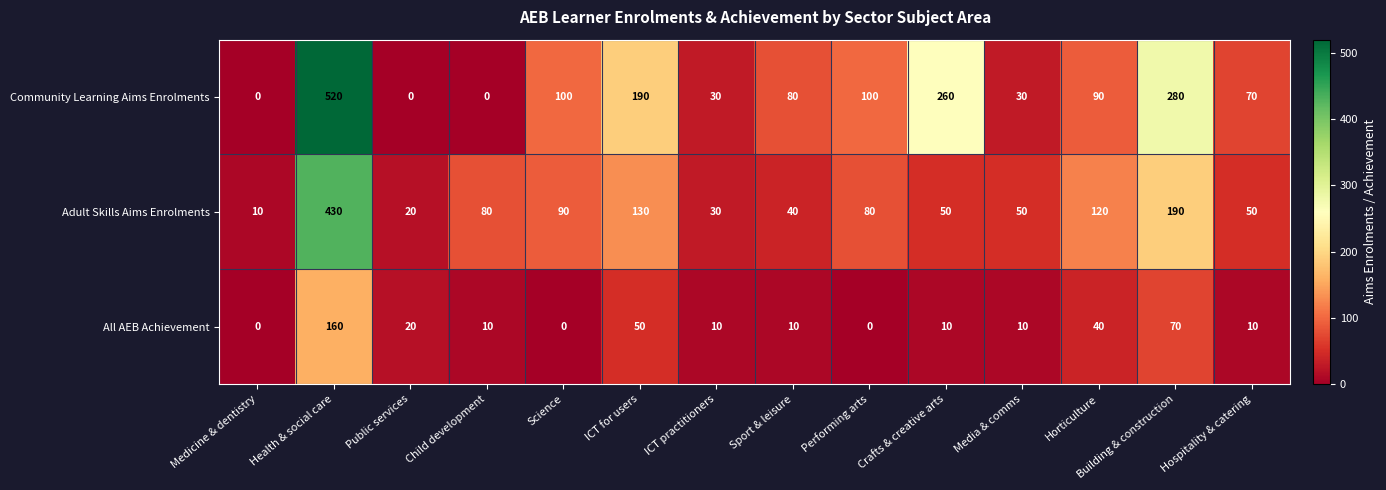

What is the difference between the Adult Skills Aims Enrolments values at Media & comms and Horticulture?

70